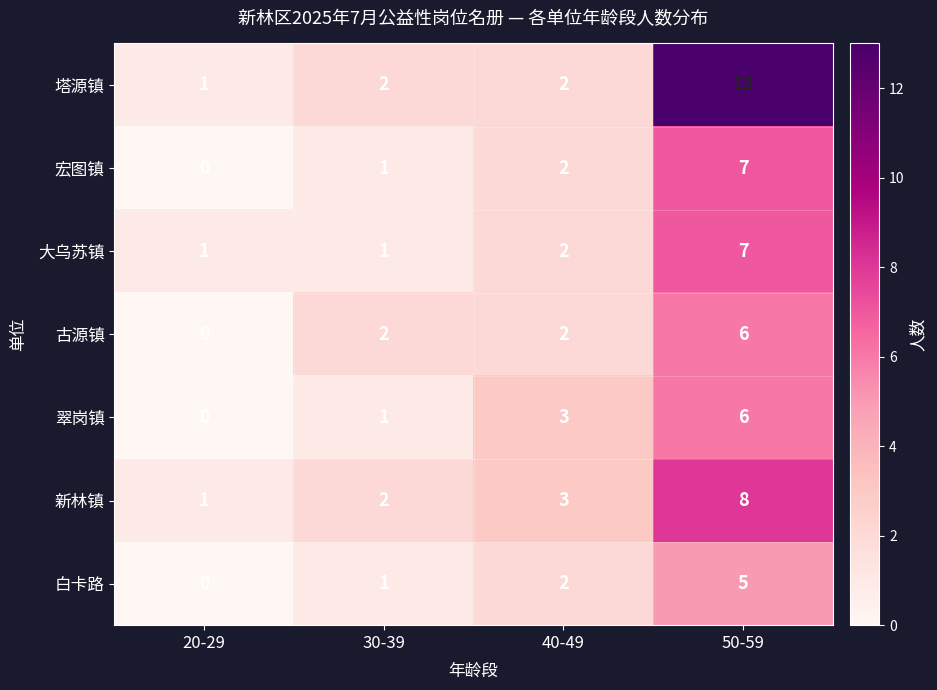

Between 40-49 and 50-59, which series saw the biggest shift?

塔源镇